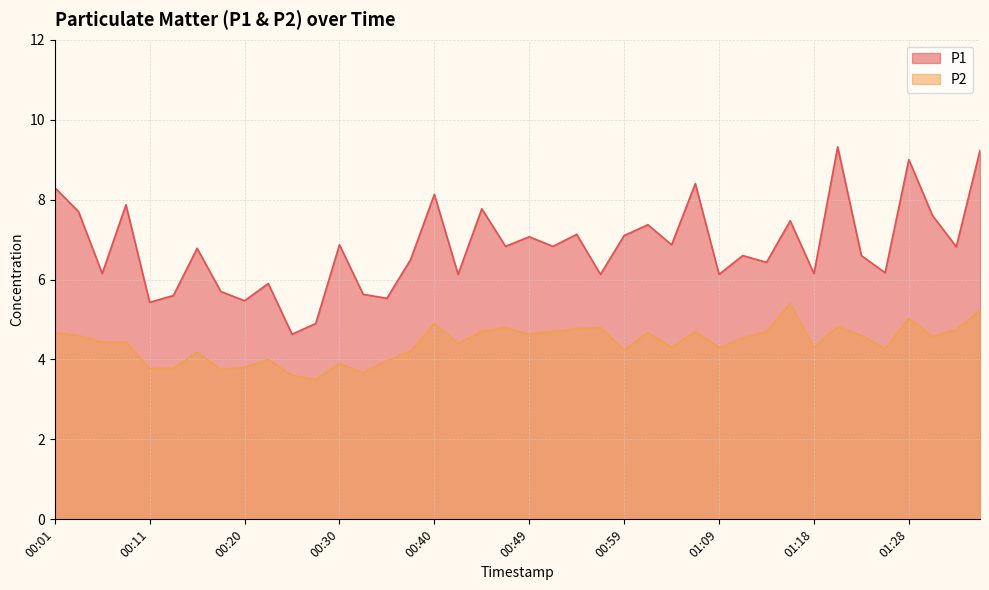

How many lines are shown in the chart?

2